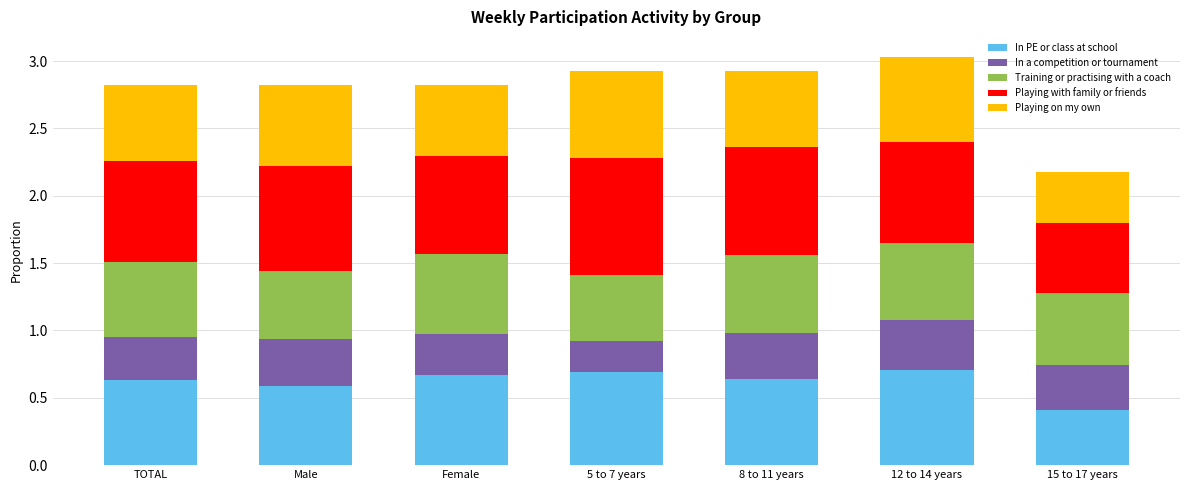

What is the total value across all series at Female?

2.8